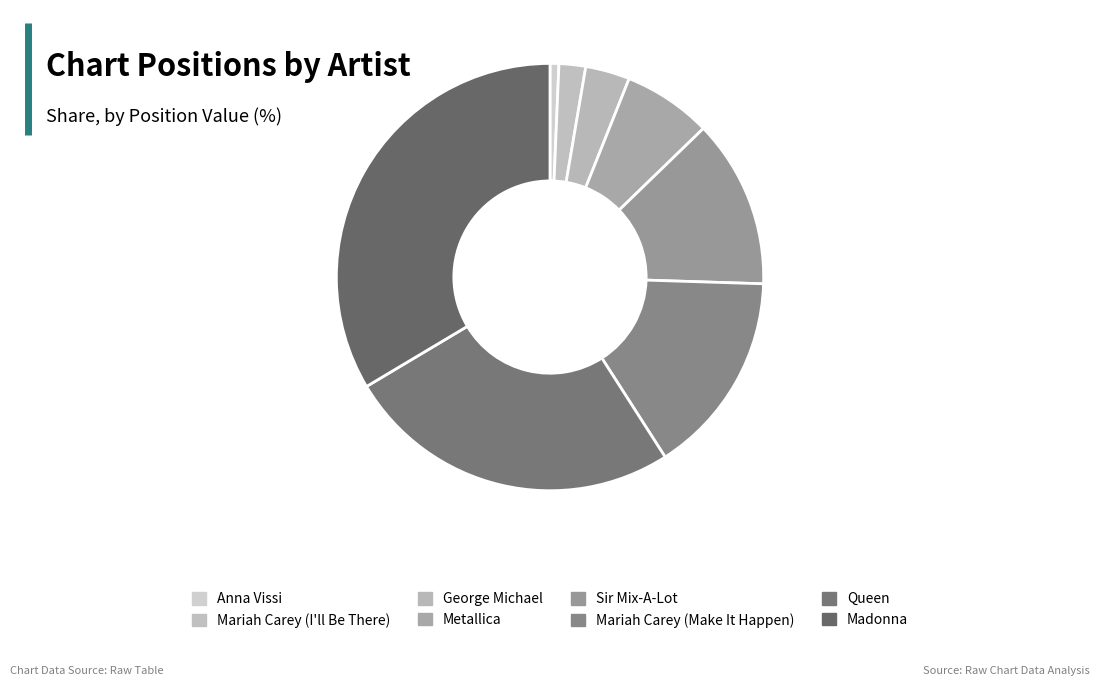

To the nearest percent, what portion does Mariah Carey (Make It Happen) represent?

15%